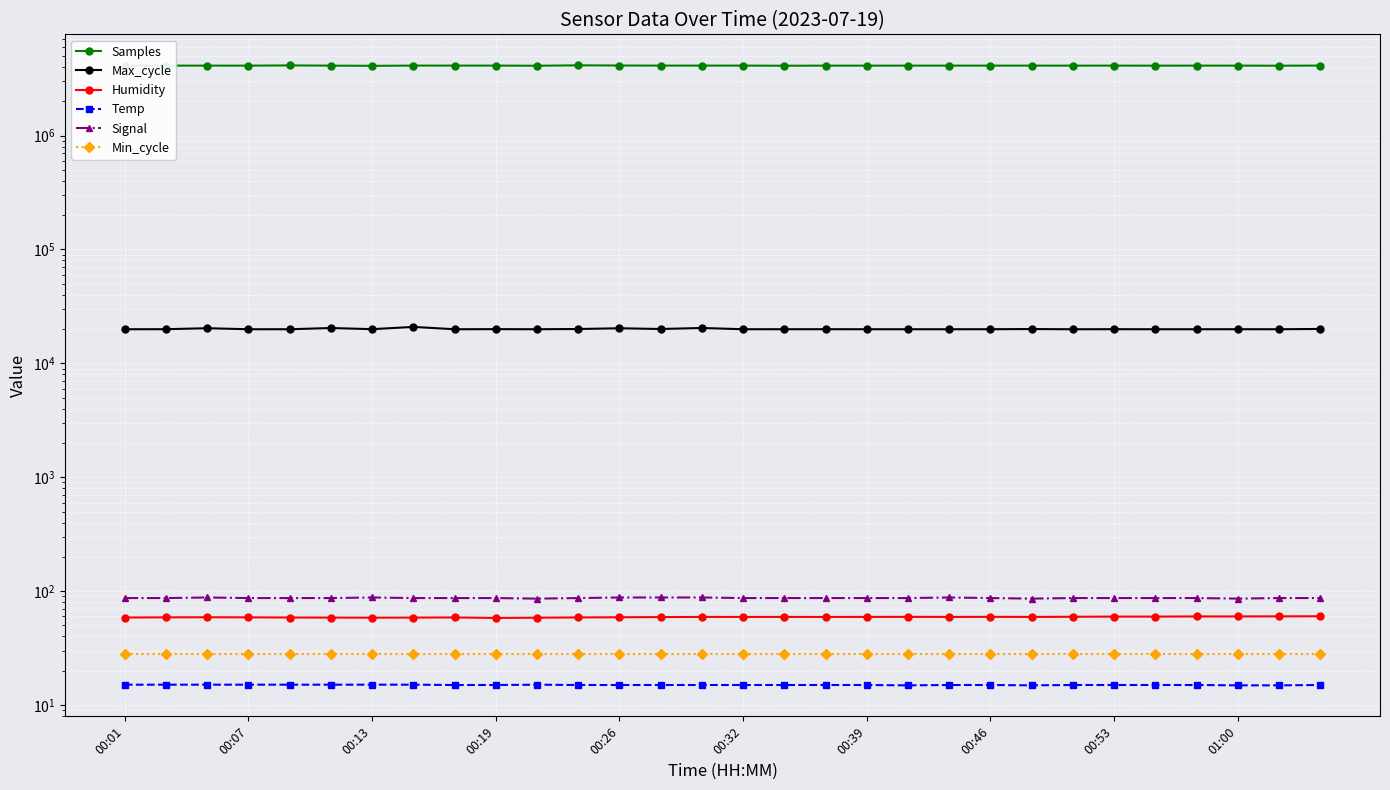

List the series in order of their peak value, highest first.

Samples, Max_cycle, Signal, Humidity, Min_cycle, Temp